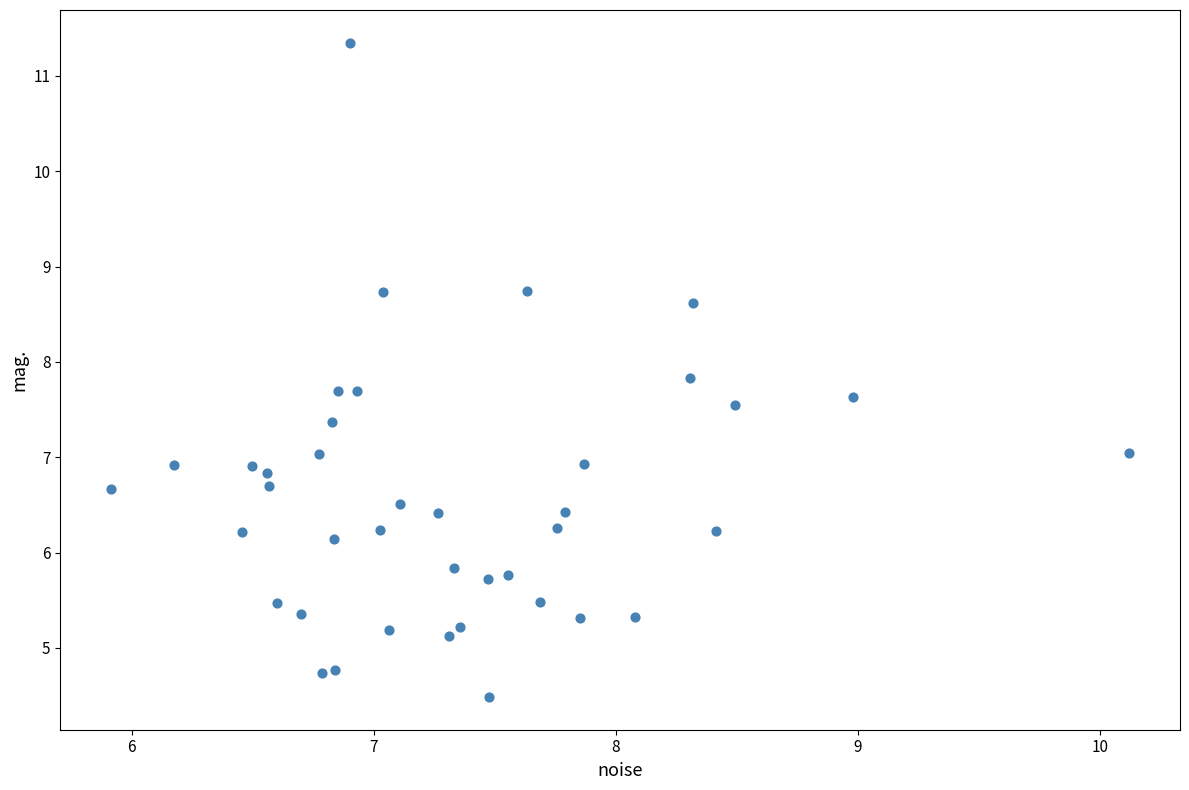

What is the range of Y values (max minus min)?

6.9